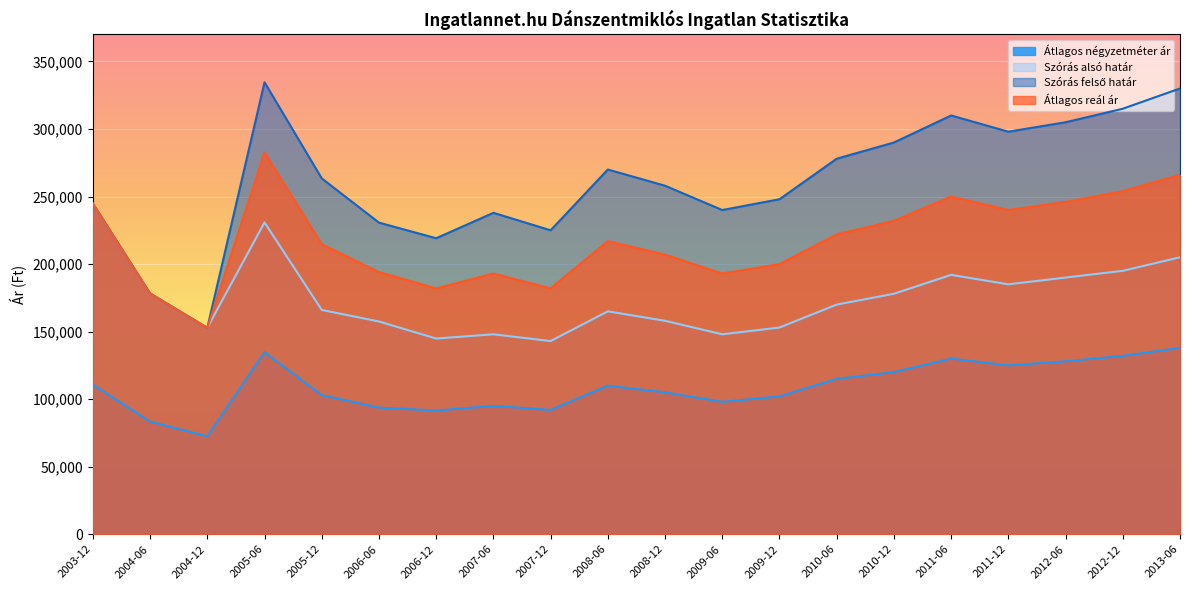

What is the difference between the Átlagos reál ár values at 2004-12 and 2010-12?

79186